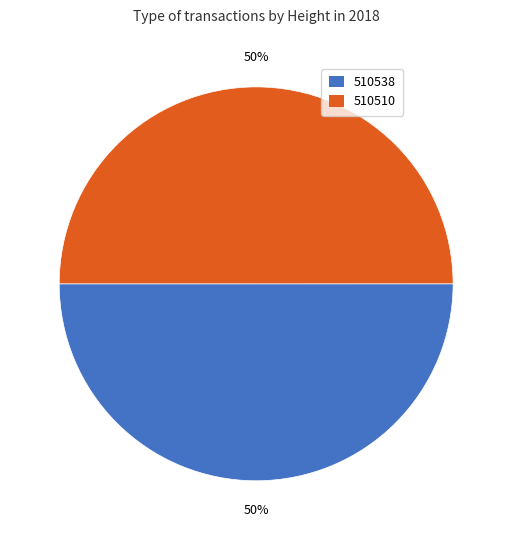

To the nearest percent, what percentage of the pie is 510538?

50%